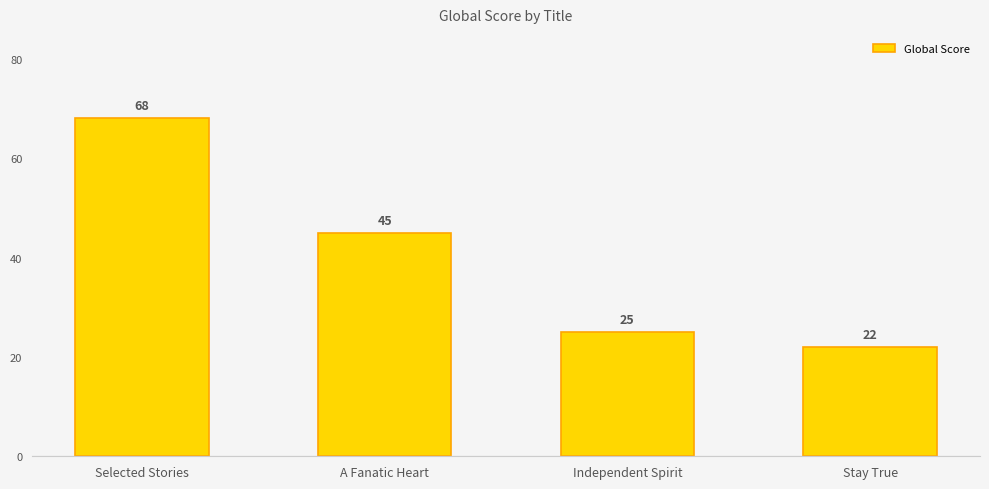

How many data points are less than 45?

2